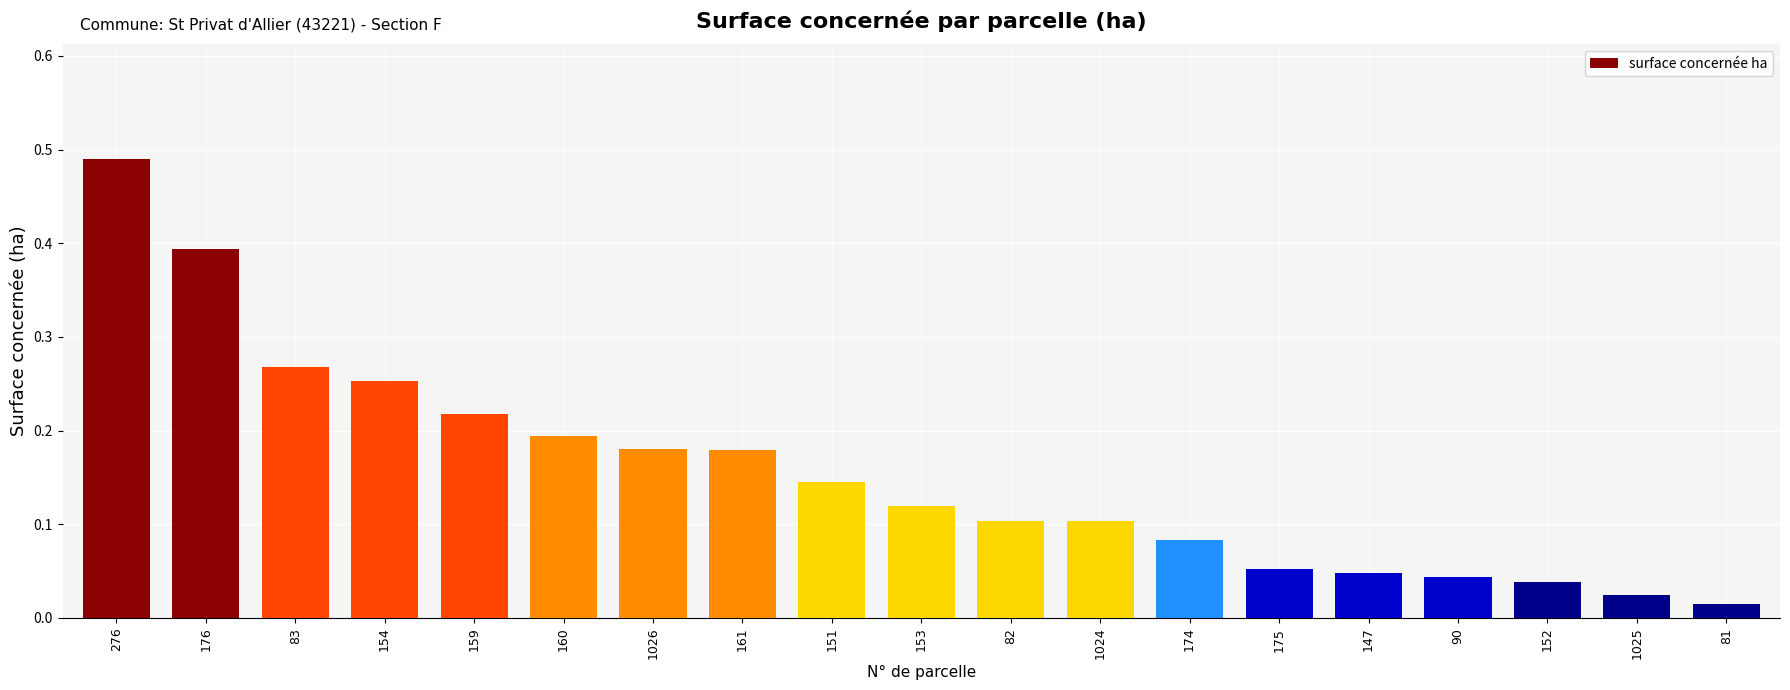

Are the bars grouped side by side (vs. stacked)?

No